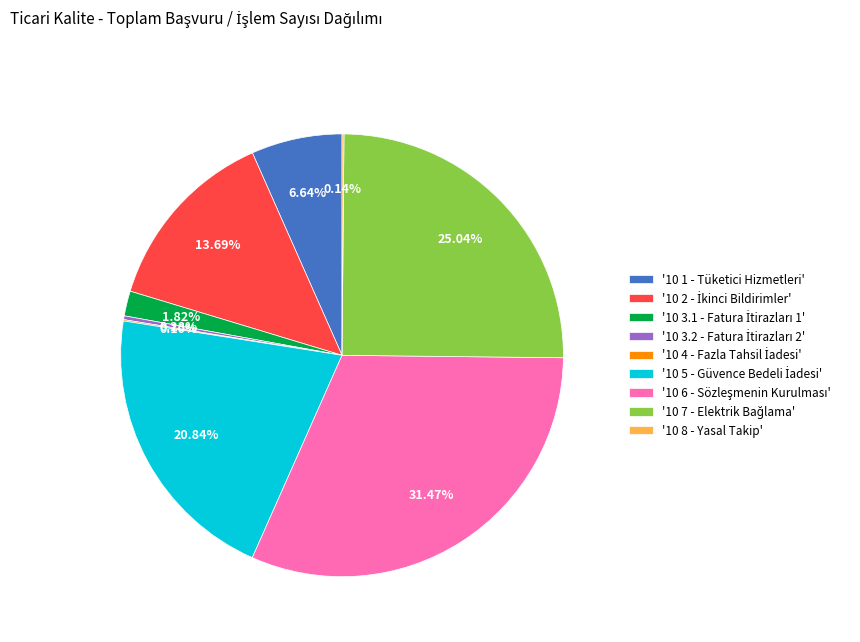

Does any single category account for the majority?

No